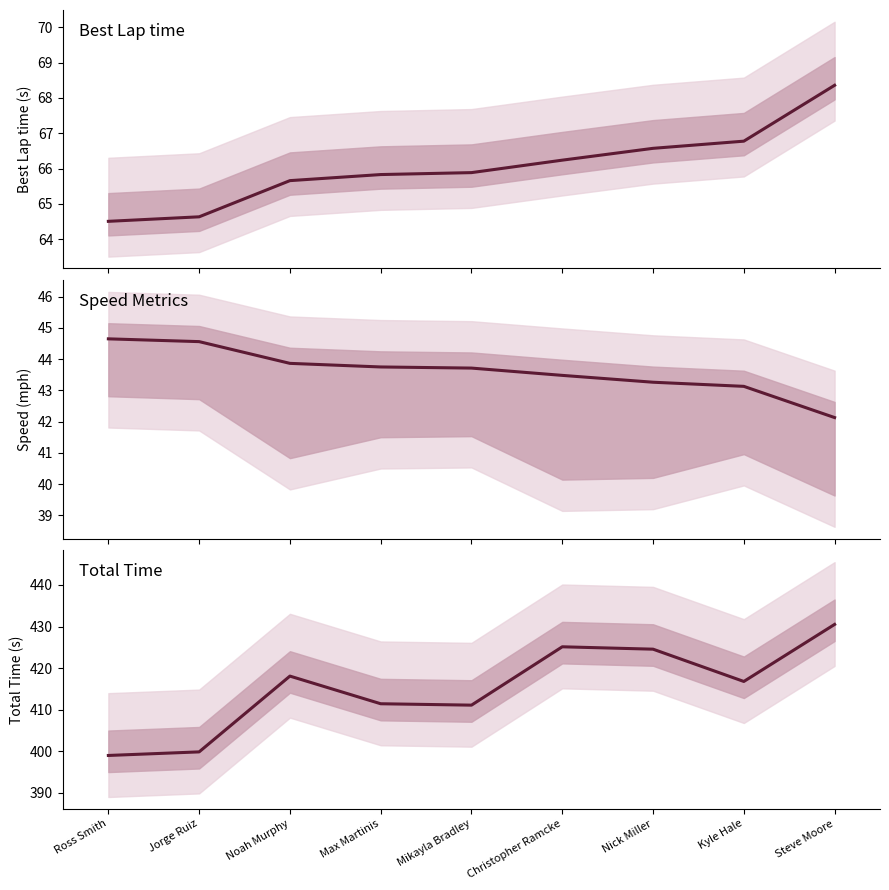

How many series are shown in this chart?

3